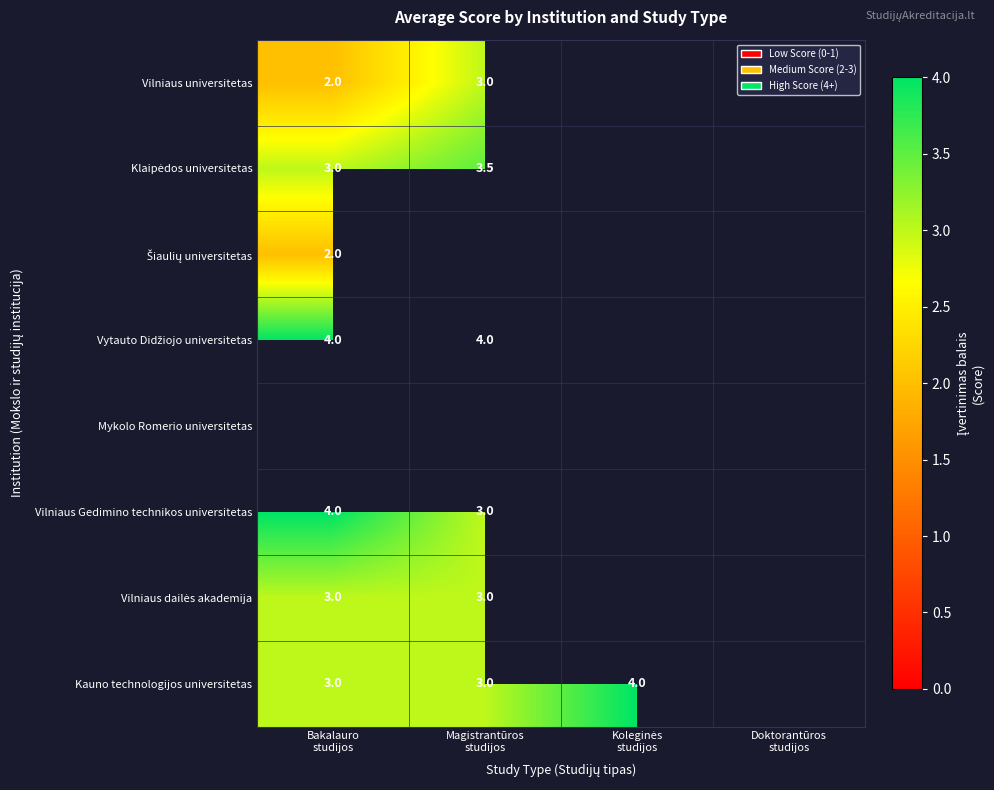

List the labels in order of Šiaulių universitetas value, smallest first.

Bakalauro studijos, Magistrantūros studijos, Koleginės studijos, Doktorantūros studijos